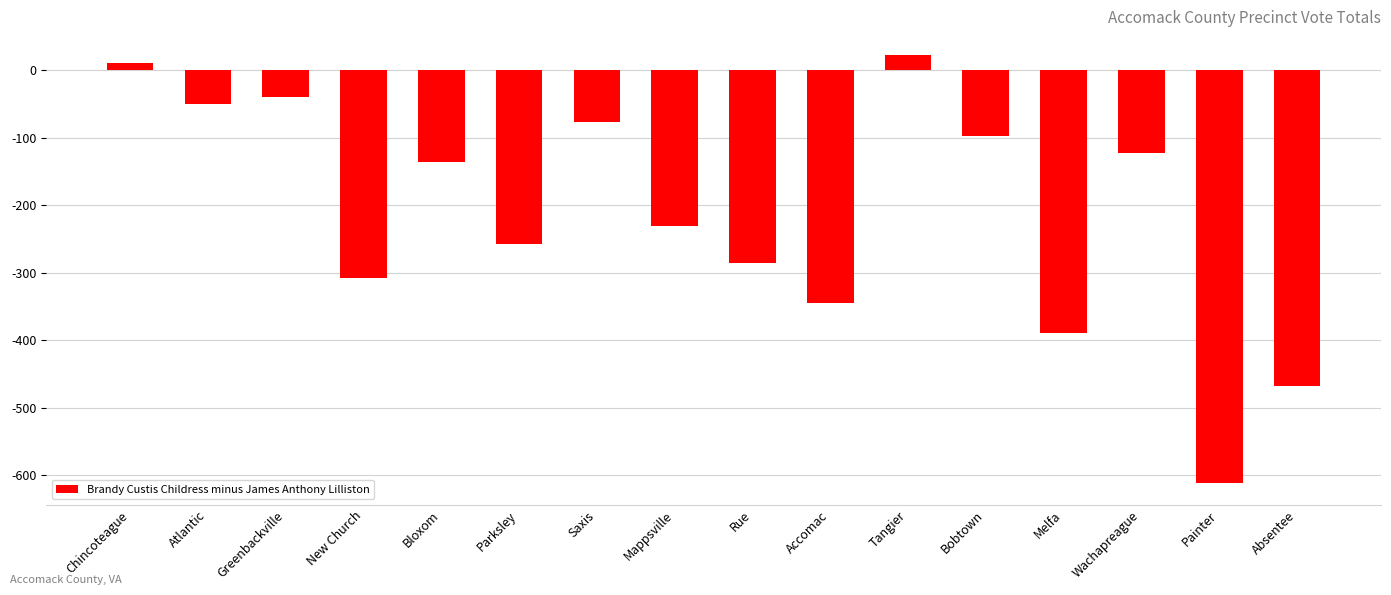

What is the value of the 16th bar from the left?

-468